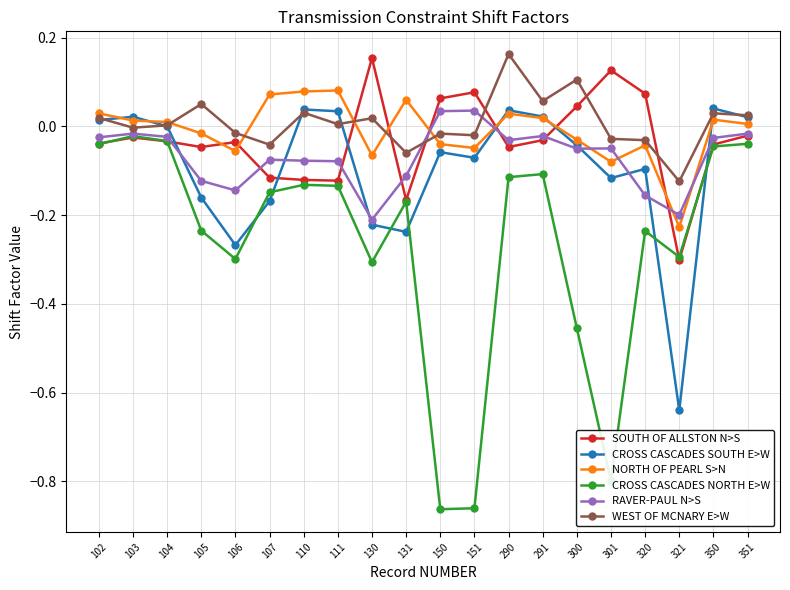

Is the value of RAVER-PAUL N>S at 103 greater than the value of SOUTH OF ALLSTON N>S at 111?

Yes